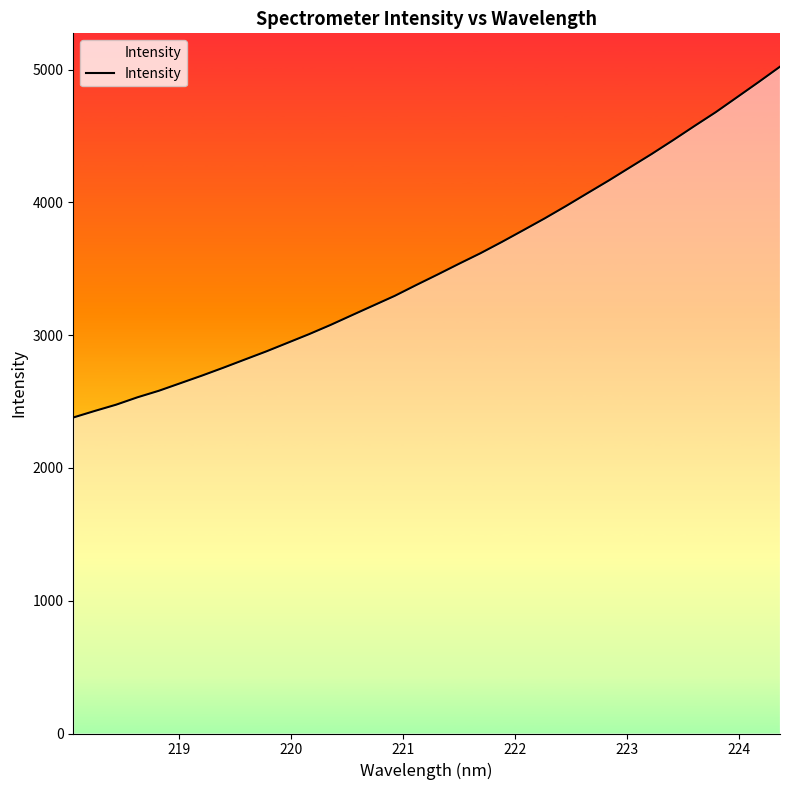

What is the difference between the maximum and minimum values?

2642.6